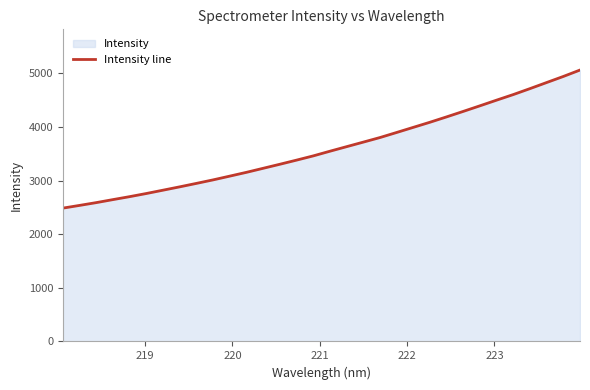

What is the difference between the maximum and minimum values?

2574.3